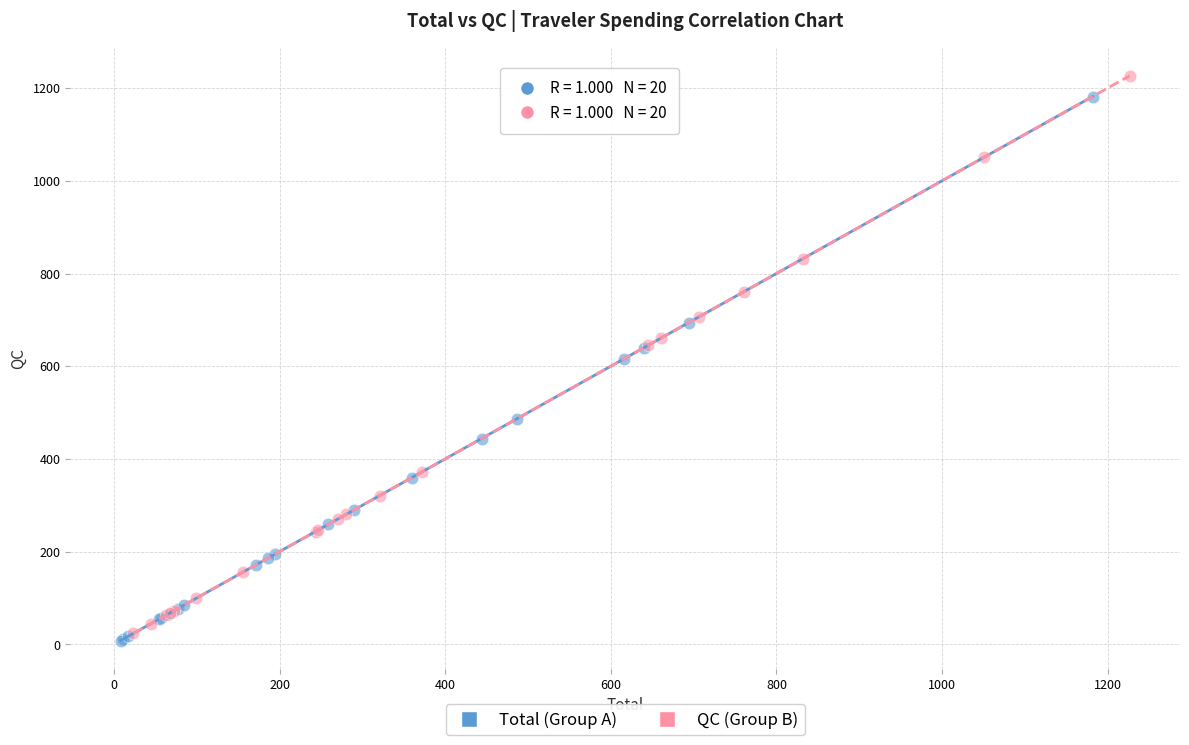

What are all the series names shown in the legend?

Total (Group A), QC (Group B)